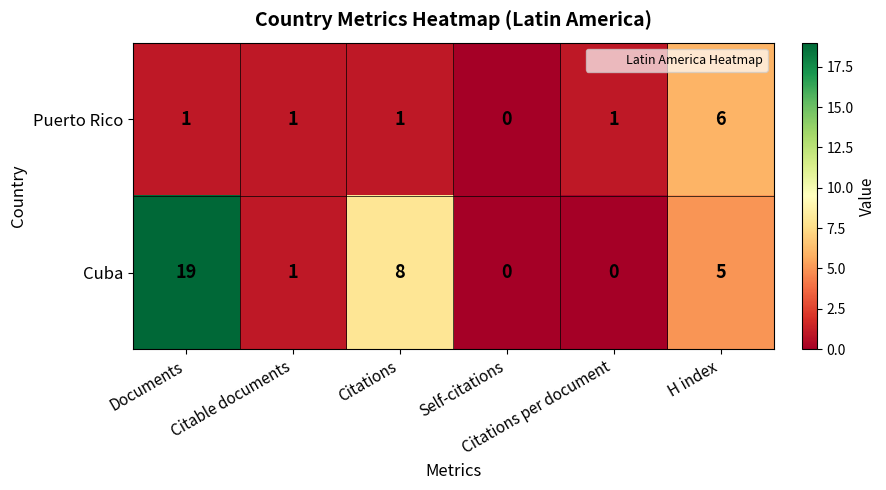

List the series in order of their overall mean, highest first.

Cuba, Puerto Rico